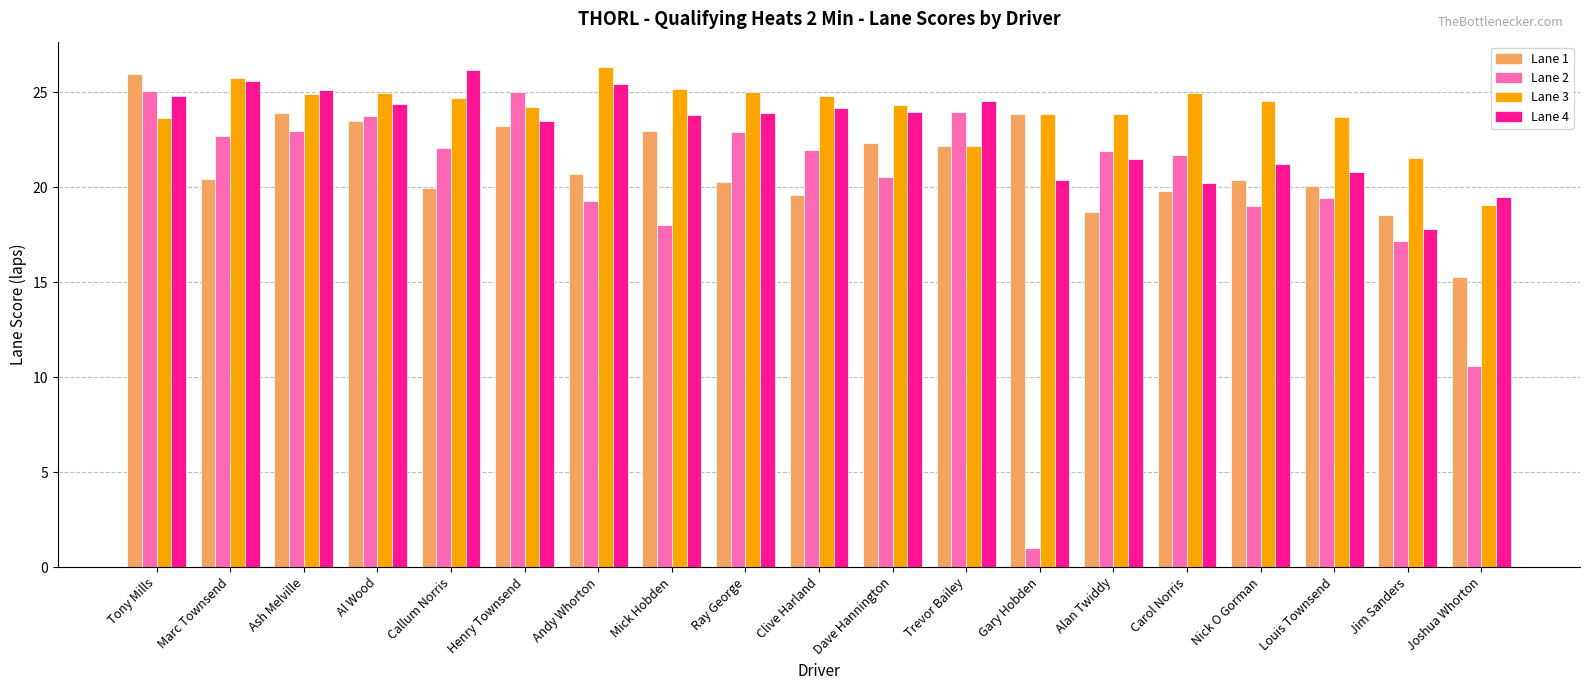

Rank the series by their average value, from highest to lowest.

Lane 3, Lane 4, Lane 1, Lane 2